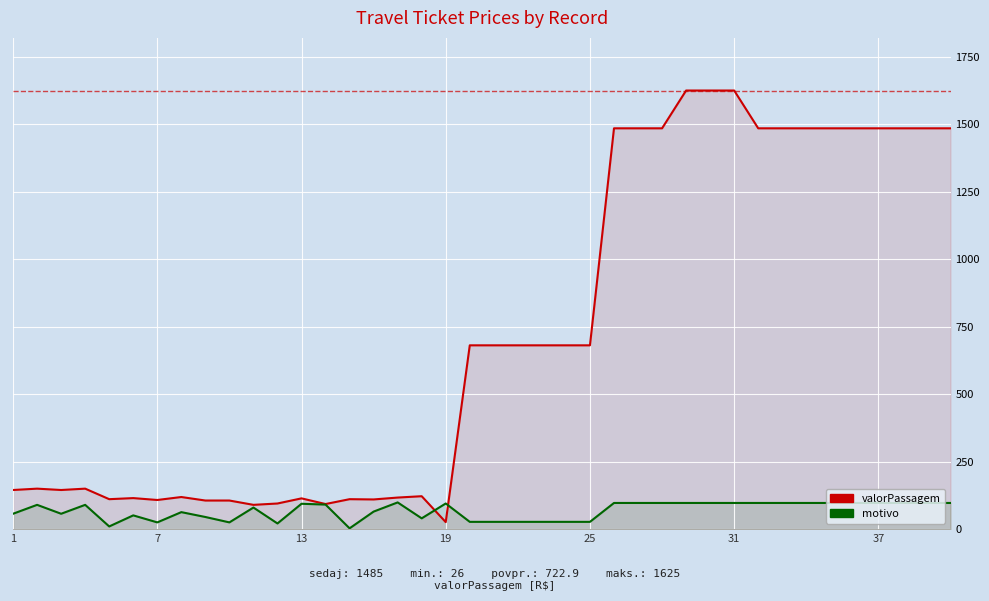

How many data points in motivo are less than 90?

19